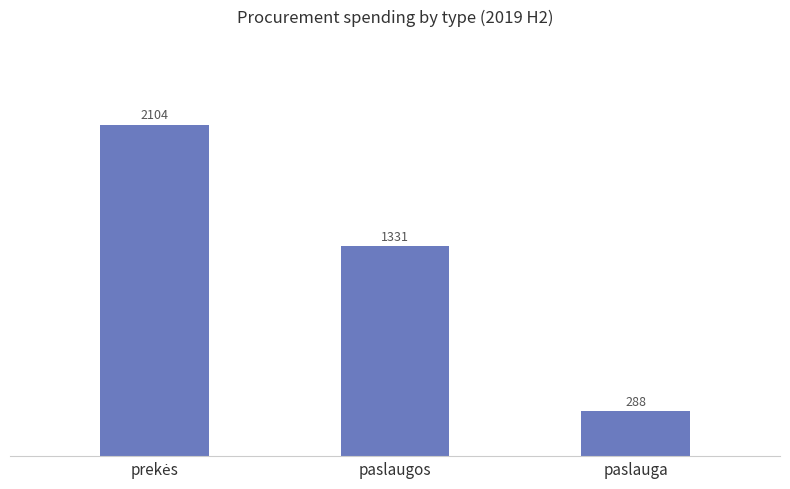

What is the ratio of the value at paslauga to the value at paslaugos?

0.2